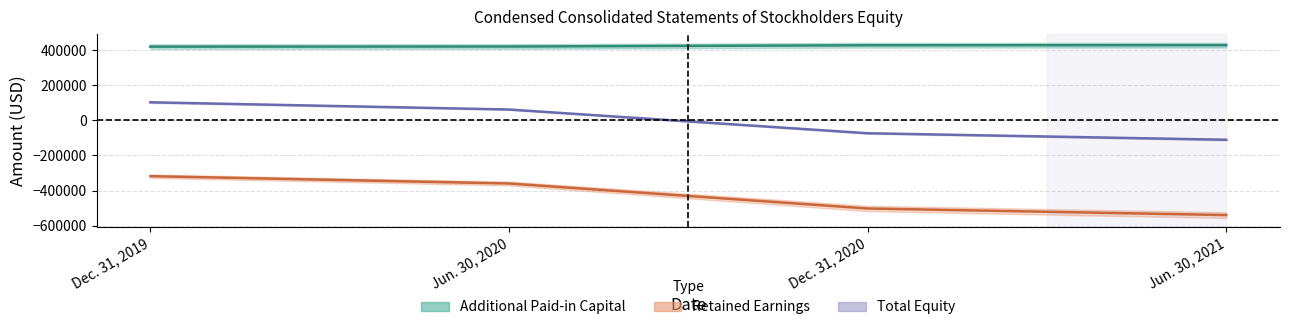

What is the difference between the maximum and minimum values in the Retained Earnings series?

222217